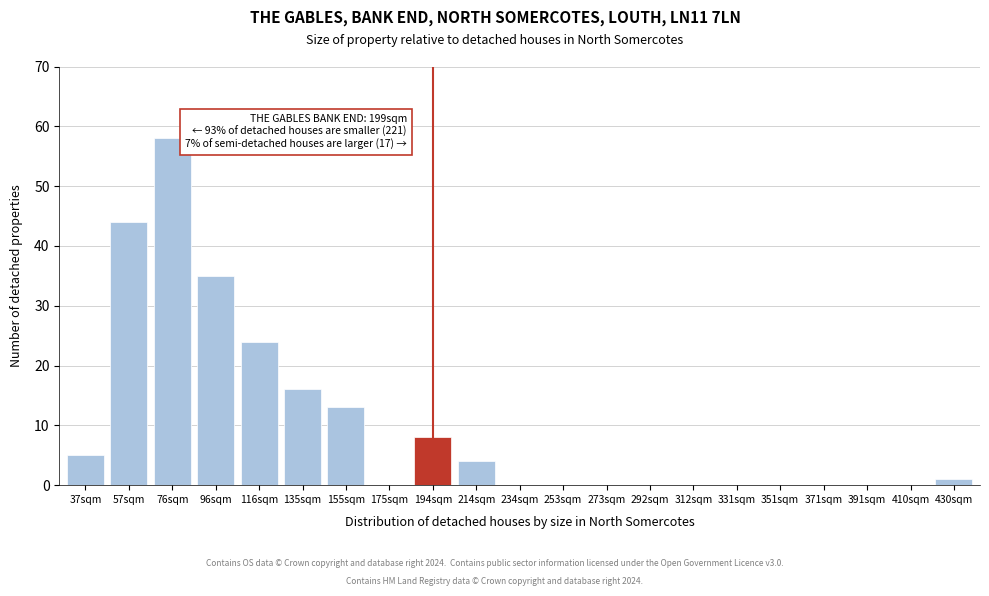

Reading left to right, what are all the values shown in this chart?

37sqm=5	57sqm=44	76sqm=58	96sqm=35	116sqm=24	135sqm=16	155sqm=13	175sqm=0	194sqm=8	214sqm=4	234sqm=0	253sqm=0	273sqm=0	292sqm=0	312sqm=0	331sqm=0	351sqm=0	371sqm=0	391sqm=0	410sqm=0	430sqm=1